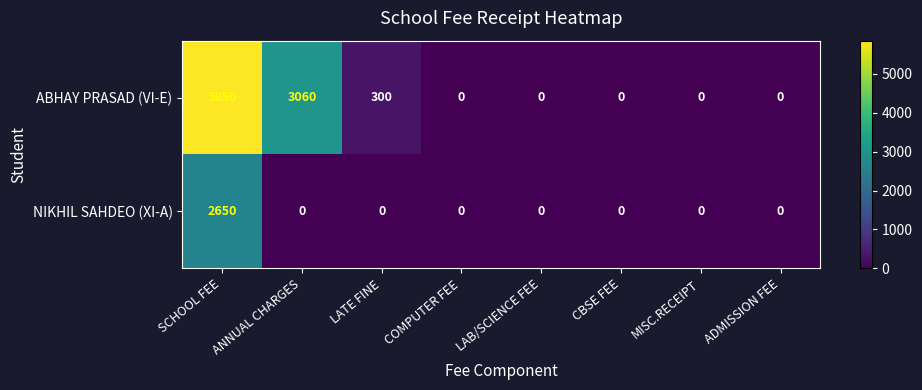

List the series in order of their overall mean, highest first.

ABHAY PRASAD (VI-E), NIKHIL SAHDEO (XI-A)